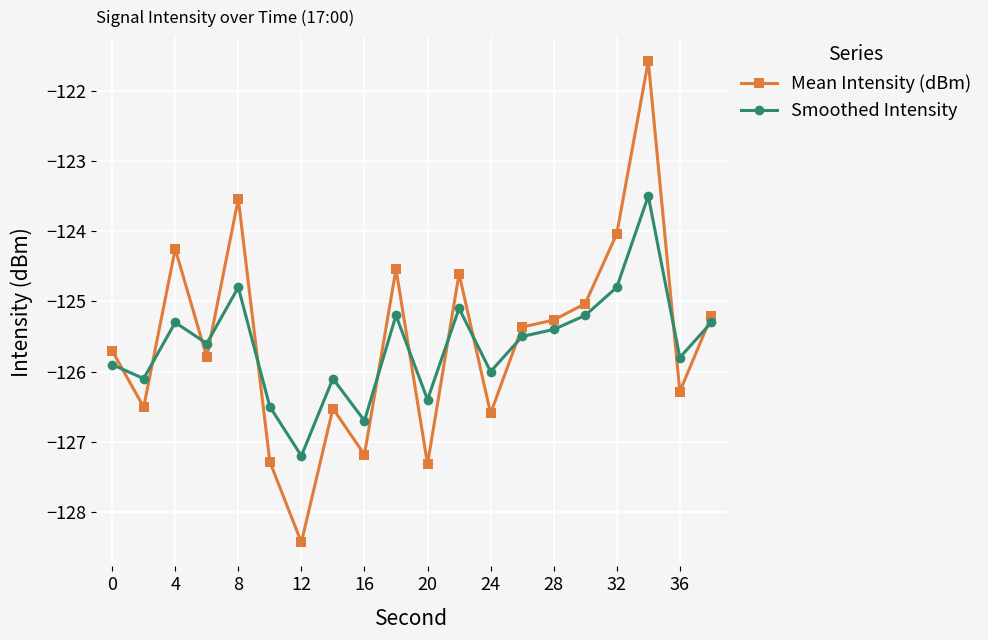

What is the sum of all Smoothed Intensity values?

-2512.4